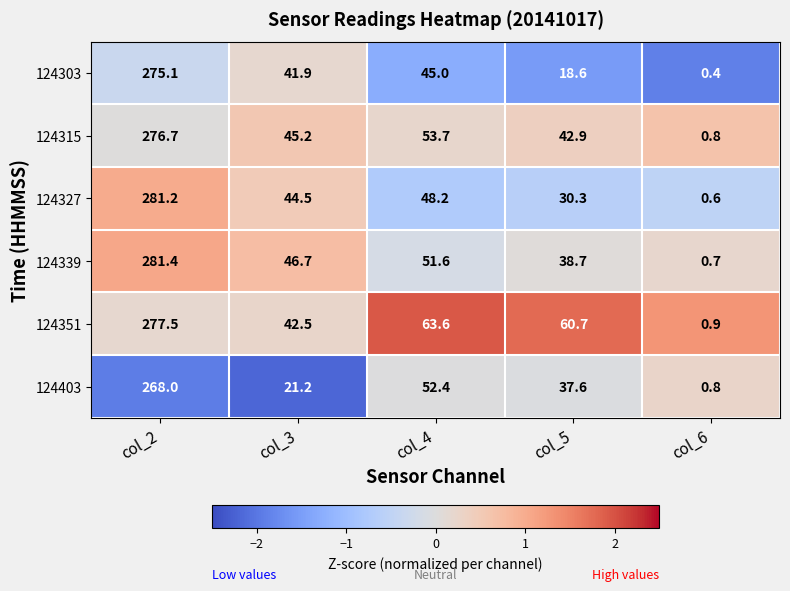

Which series has the widest spread of values?

124339